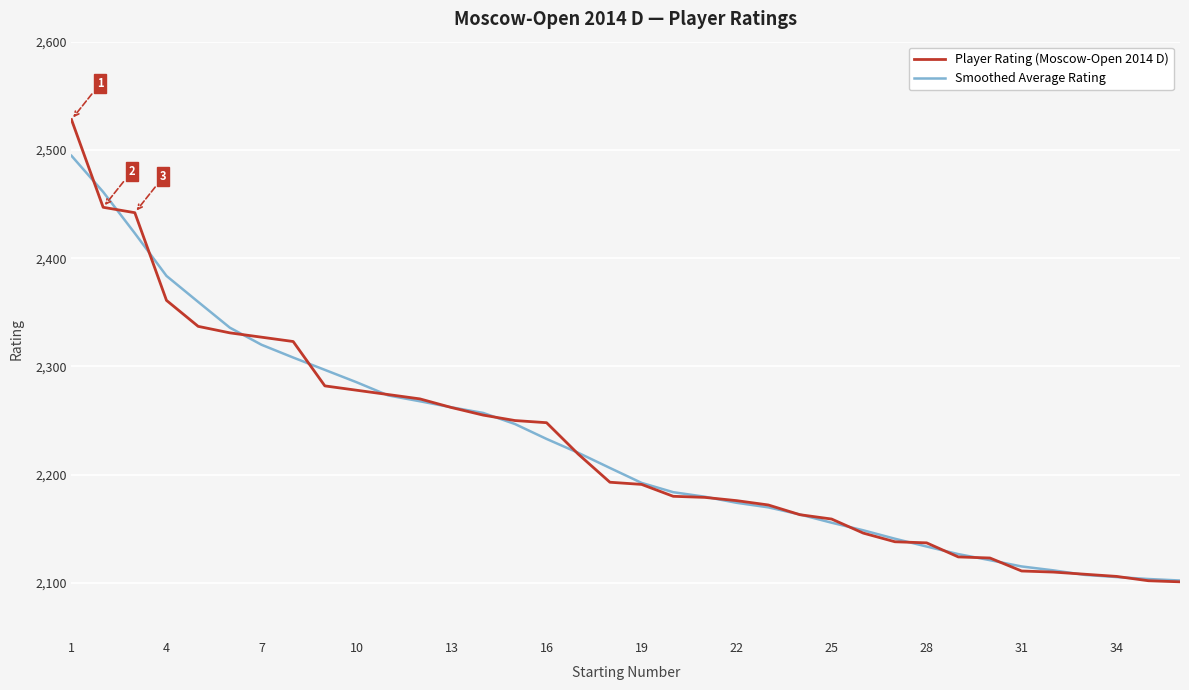

Which series has the largest range (max minus min)?

Player Rating (Moscow-Open 2014 D)